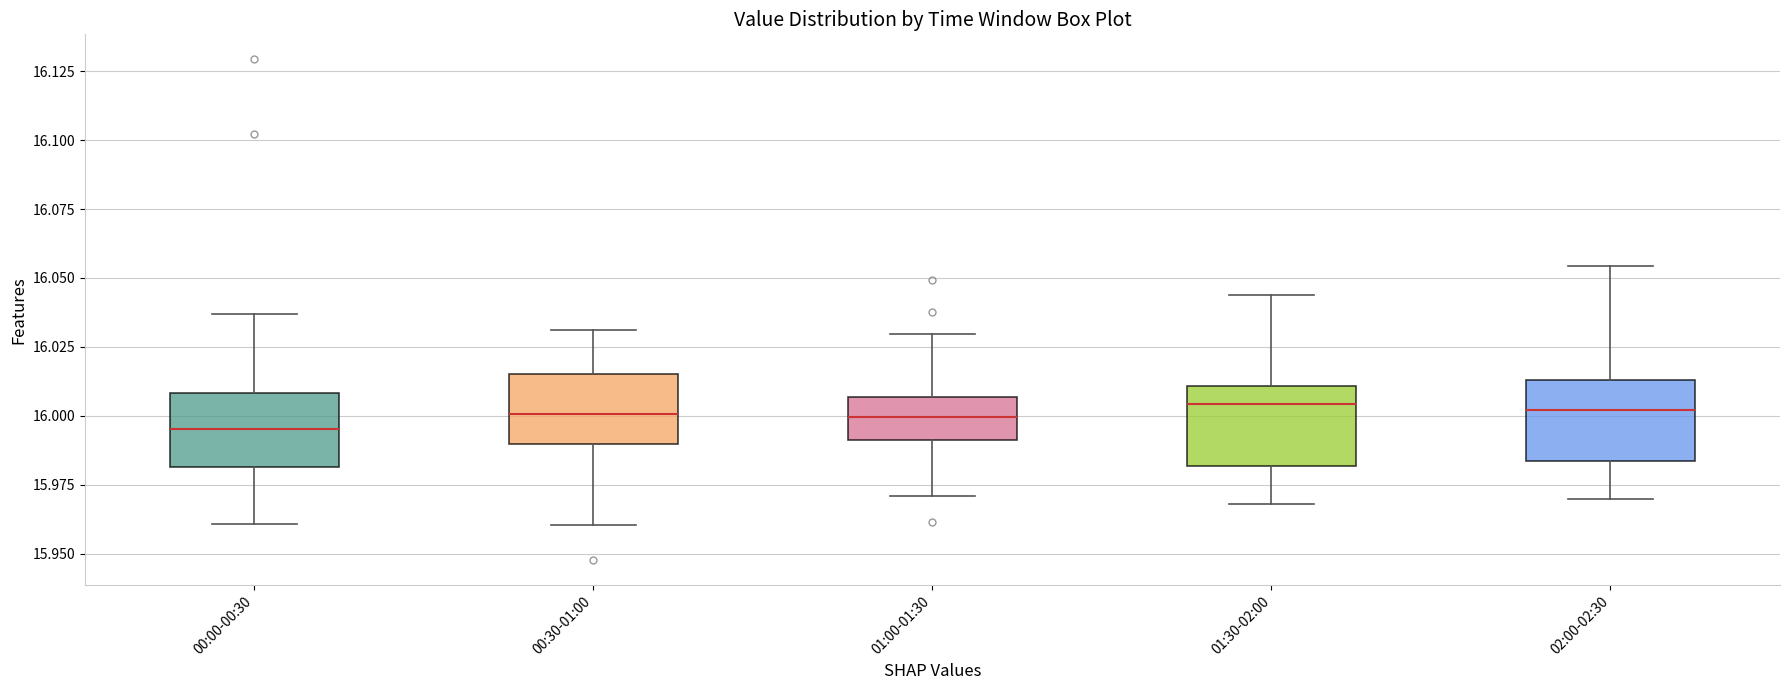

Reading left to right, read every box against the y-axis: the position of its median line, the range the box covers, and the ends of its whiskers. The values are not printed on the chart, so give them approximately, as read against the axis.

00:00-00:30: median 15.995, box 15.980 to 16.010, whiskers 15.960 to 16.035
00:30-01:00: median 16.000, box 15.990 to 16.015, whiskers 15.960 to 16.030
01:00-01:30: median 16.000, box 15.990 to 16.005, whiskers 15.970 to 16.030
01:30-02:00: median 16.005, box 15.980 to 16.010, whiskers 15.970 to 16.045
02:00-02:30: median 16.000, box 15.985 to 16.015, whiskers 15.970 to 16.055